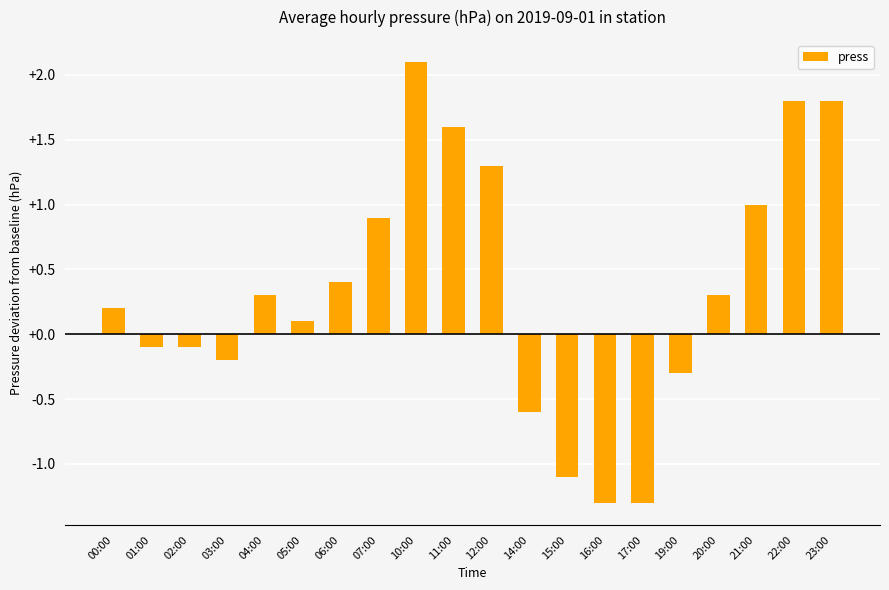

What is the smallest value displayed?

-1.3